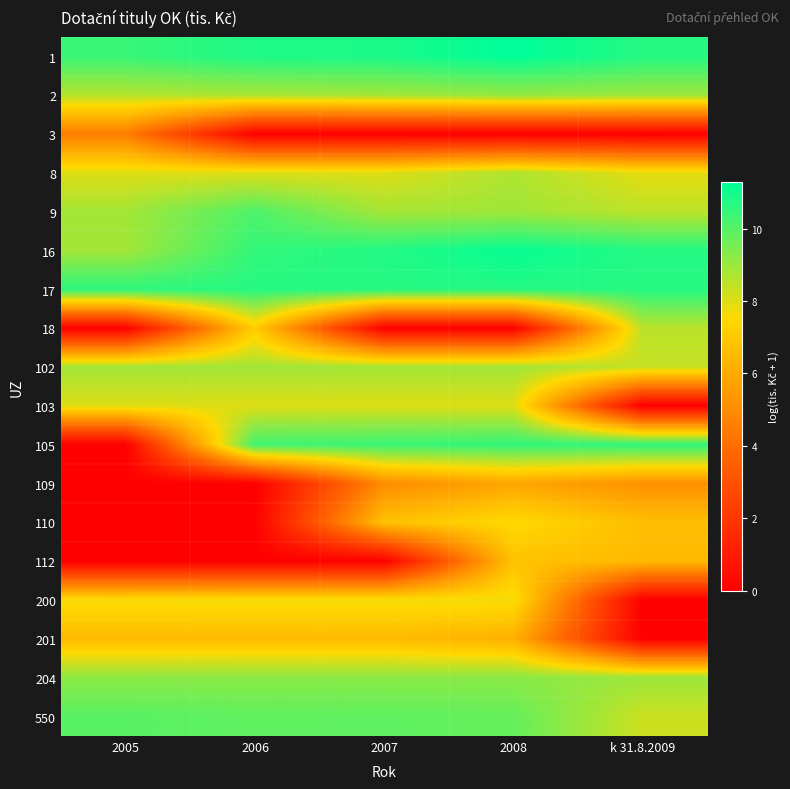

Which label corresponds to the smallest value in the chart?

2006